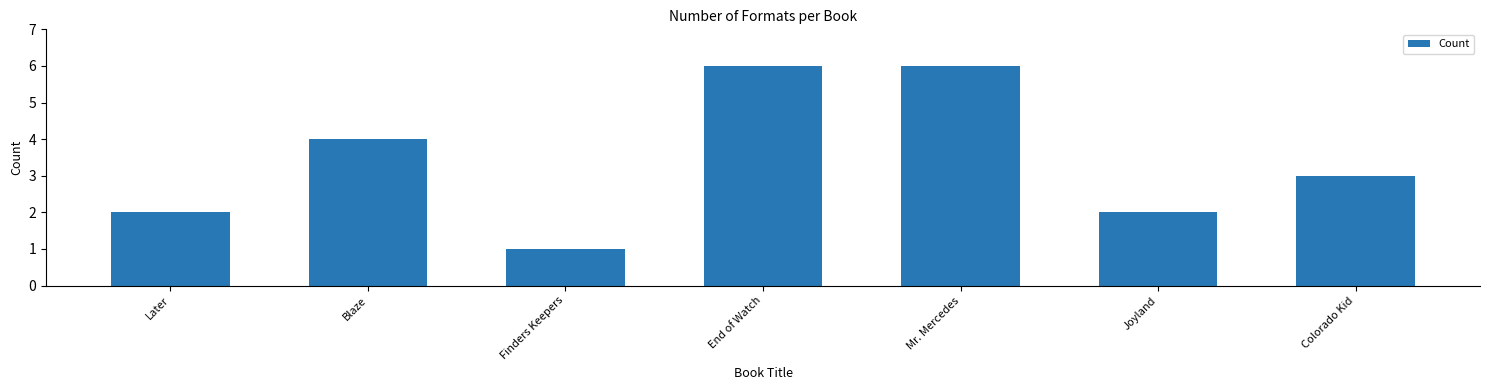

What is the sum of all values?

24